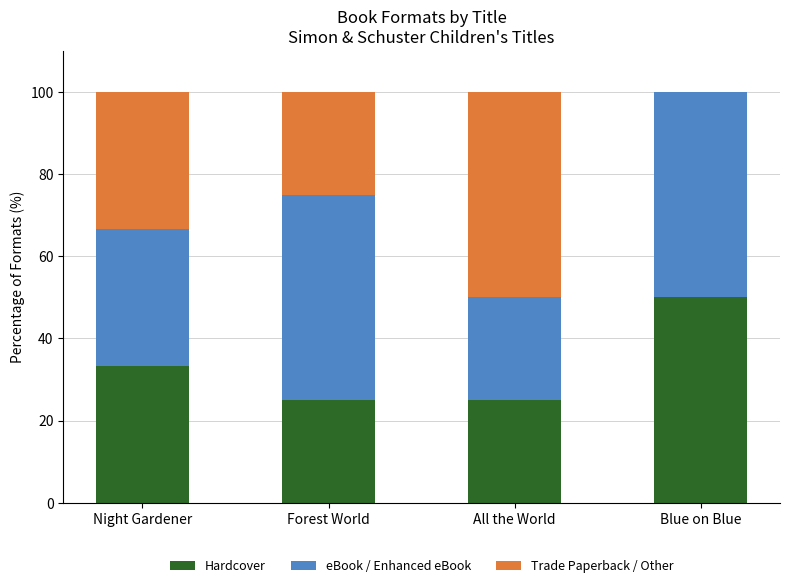

How many distinct data groups are displayed?

3